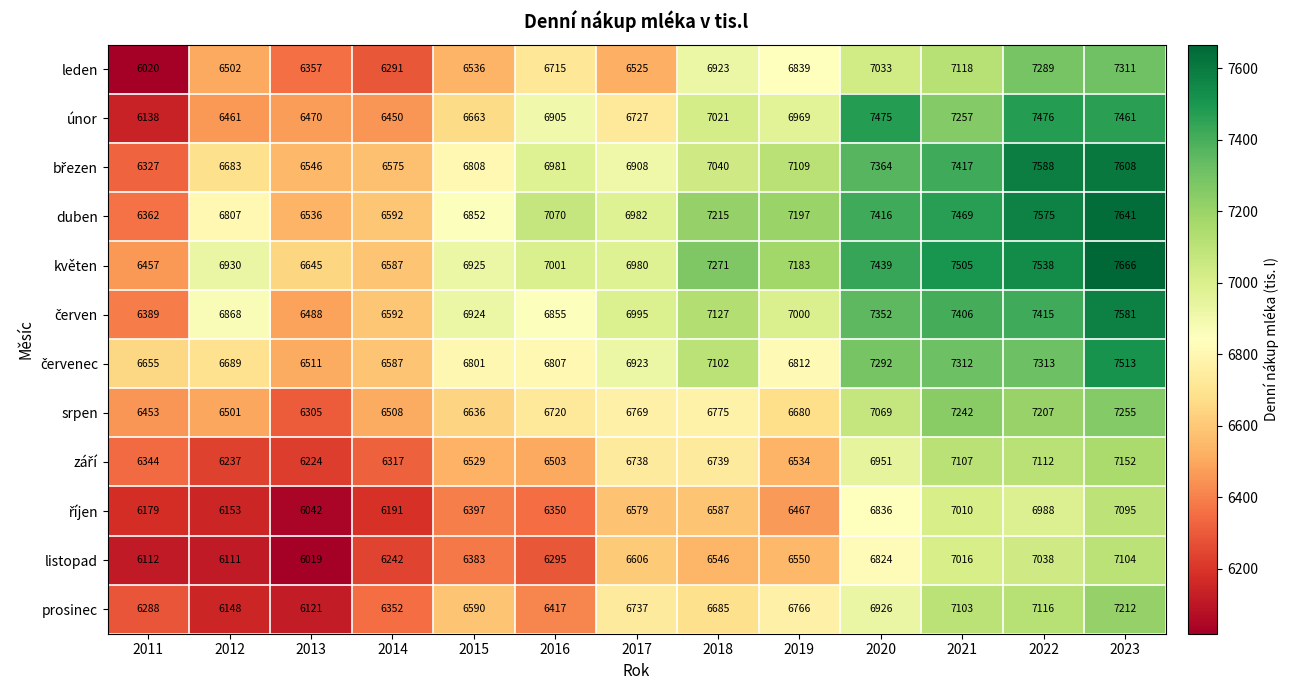

The value of listopad at 2019 is 6550. True or false?

True